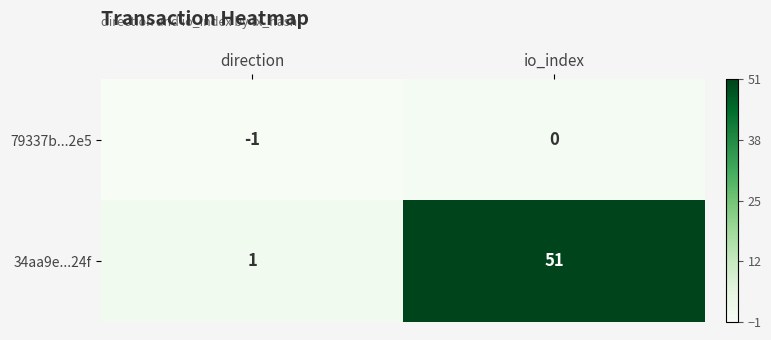

Reading right to left, list all the values displayed in this chart.

79337b...2e5: 0	-1
34aa9e...24f: 51	1